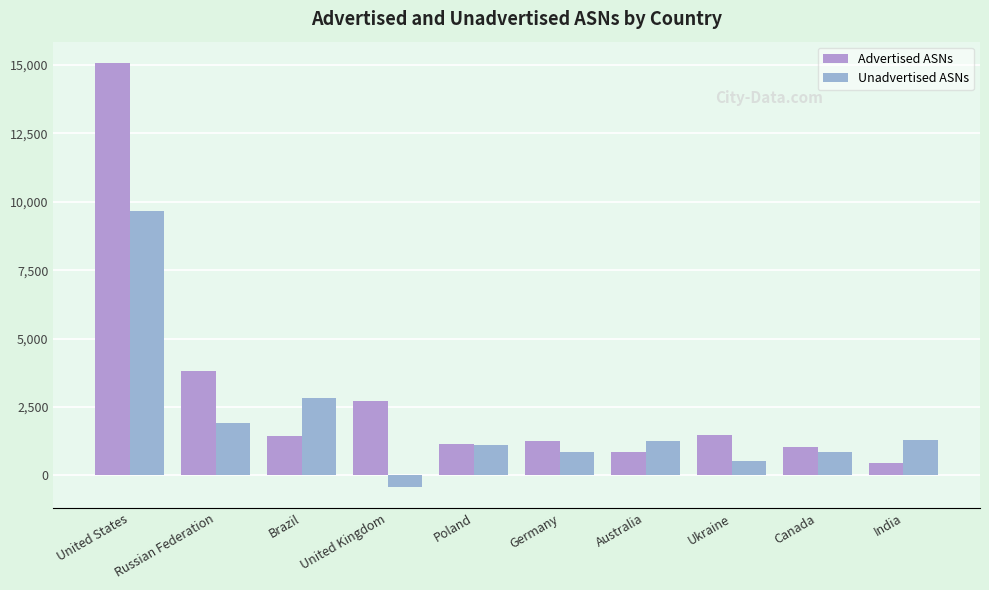

How many bars are there in total?

20